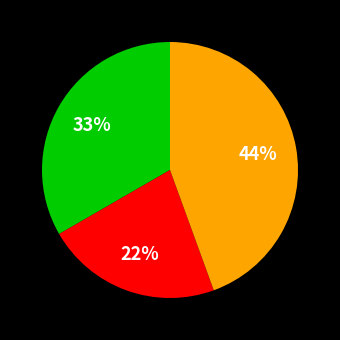

To the nearest percent, what is the difference between the largest and smallest slice percentages?

22%